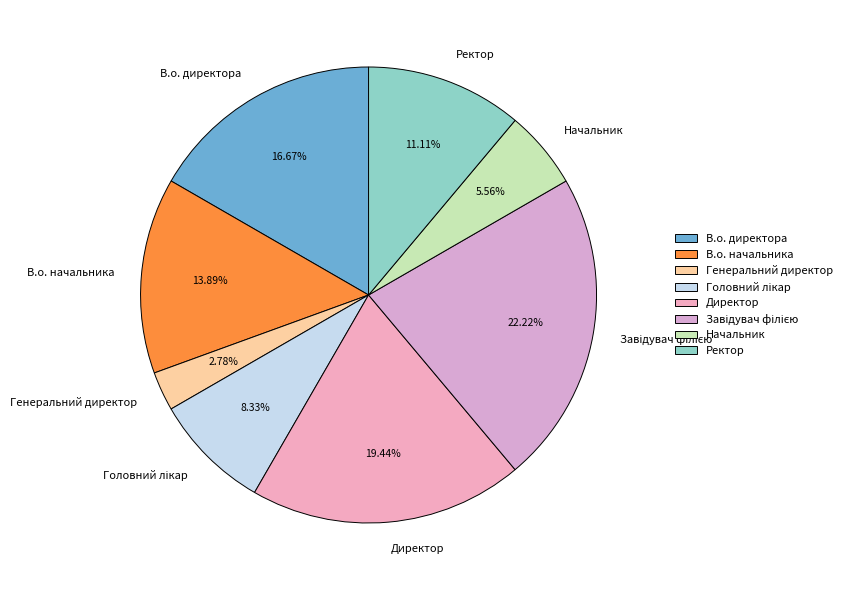

Is the sum of В.о. директора and В.о. начальника greater than half?

No